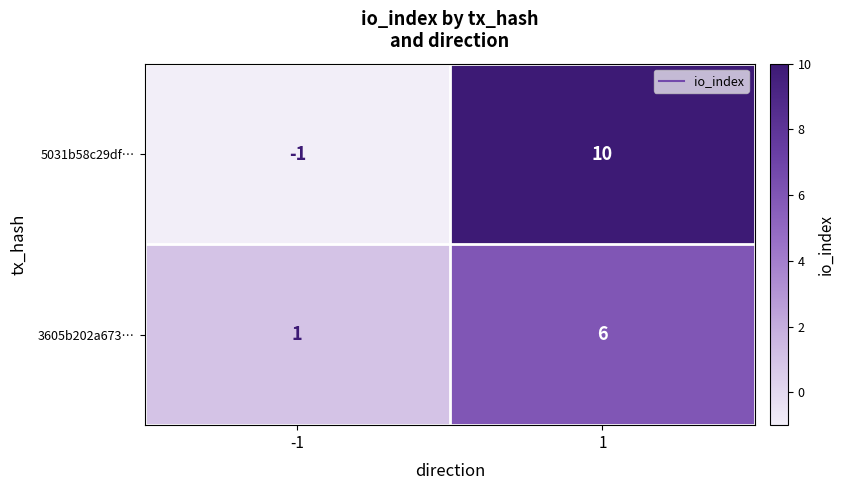

Which series has the widest spread of values?

5031b58c29df…